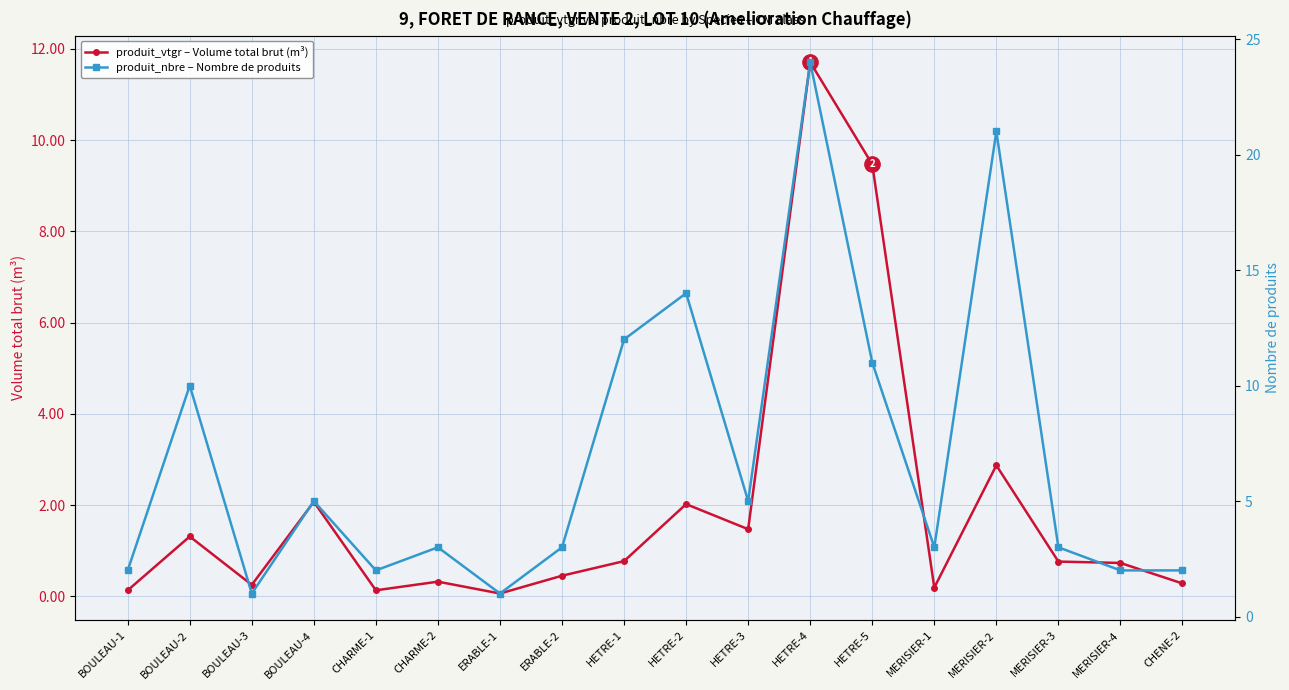

How many lines are shown in the chart?

2